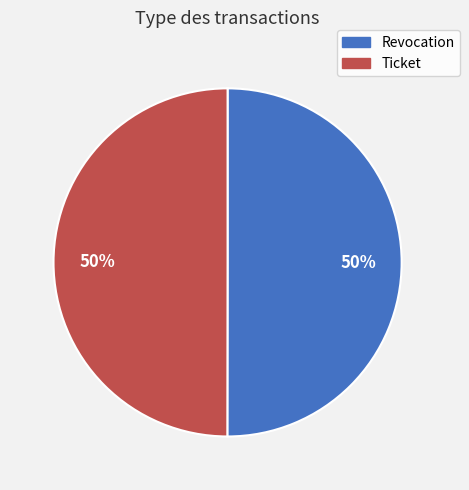

How many segments does this pie chart have?

2